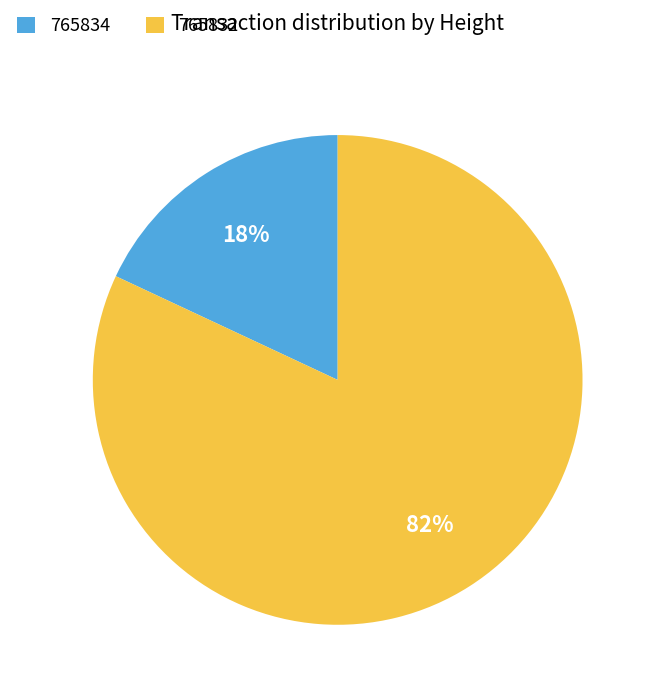

Does 765834 represent more than half of the total?

No